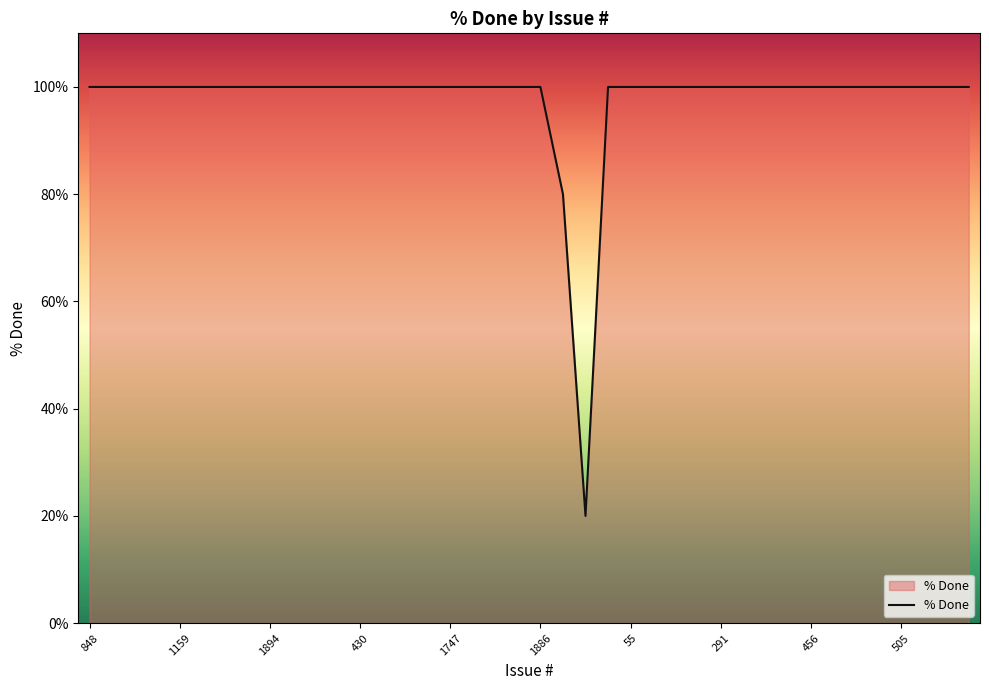

Reading left to right, transcribe all the data shown in this chart.

100	100	100	100	100	100	100	100	100	100	100	100	100	100	100	100	100	100	100	100	100	80	20	100	100	100	100	100	100	100	100	100	100	100	100	100	100	100	100	100